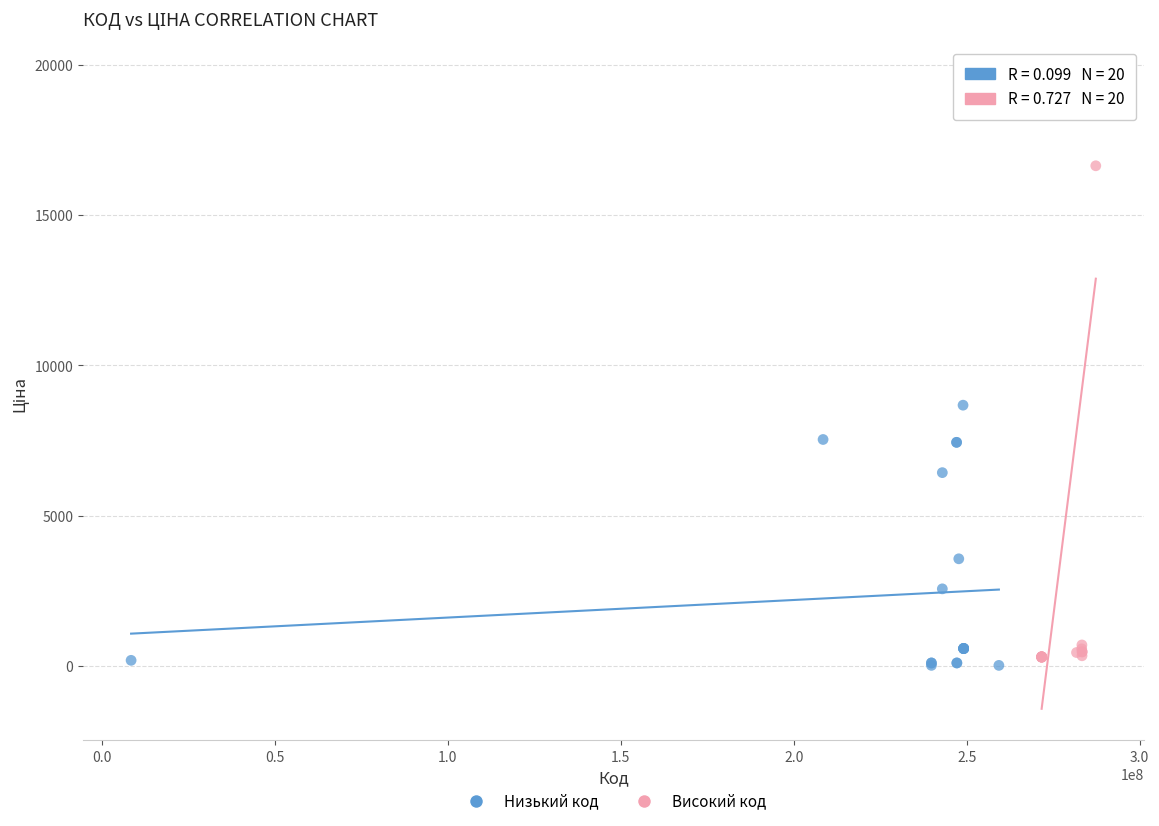

Which series contains the highest Y value?

Високий код